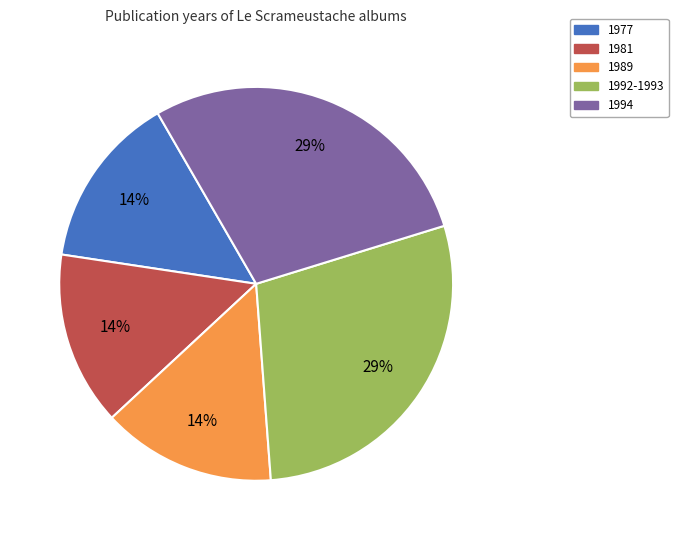

To the nearest percent, what is the average slice percentage?

20%